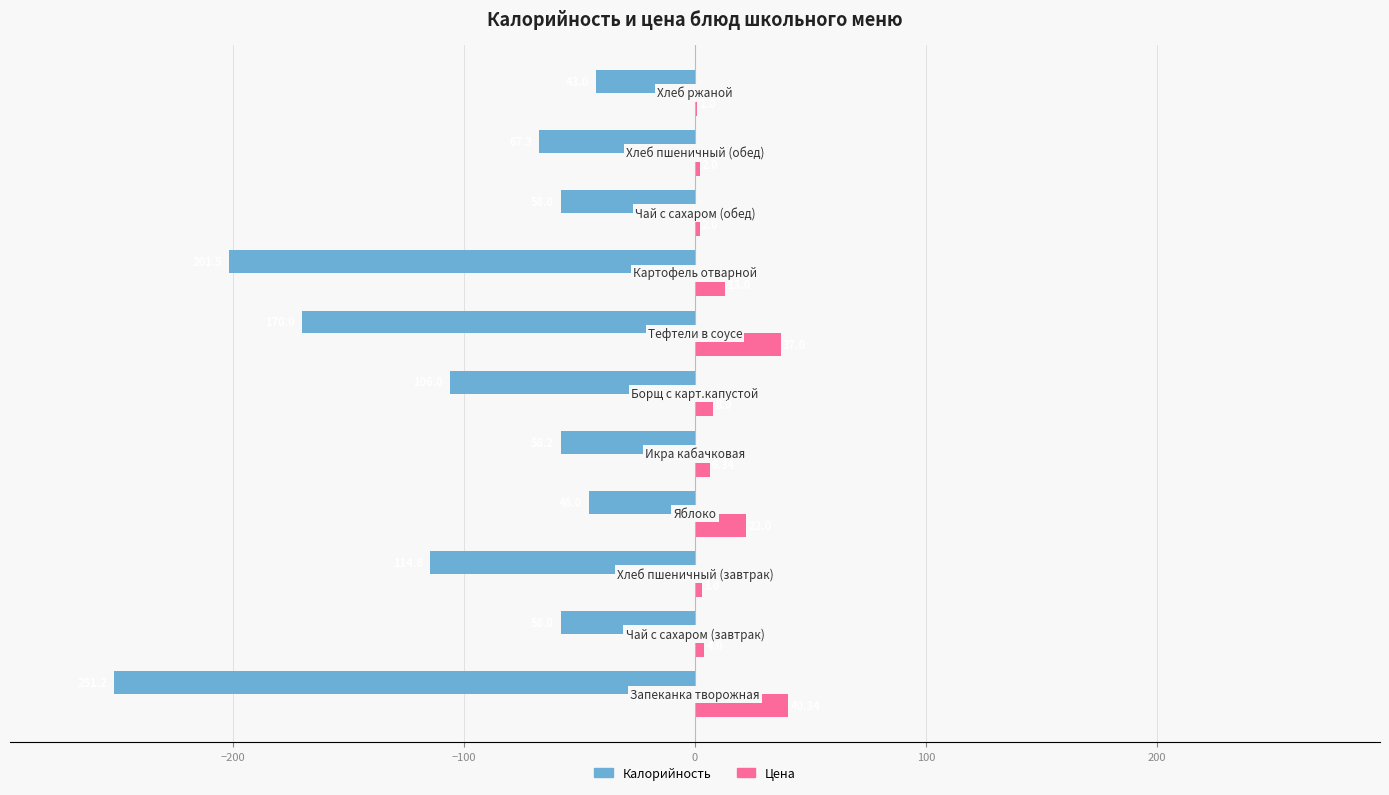

Which series has the largest total across all categories?

Цена